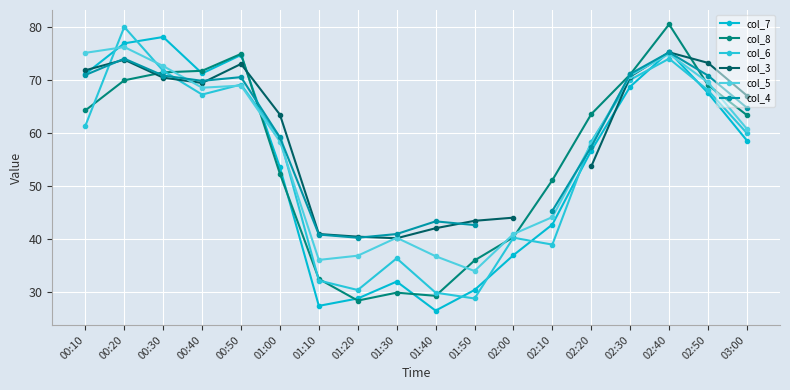

Which series has the largest total across all categories?

col_5